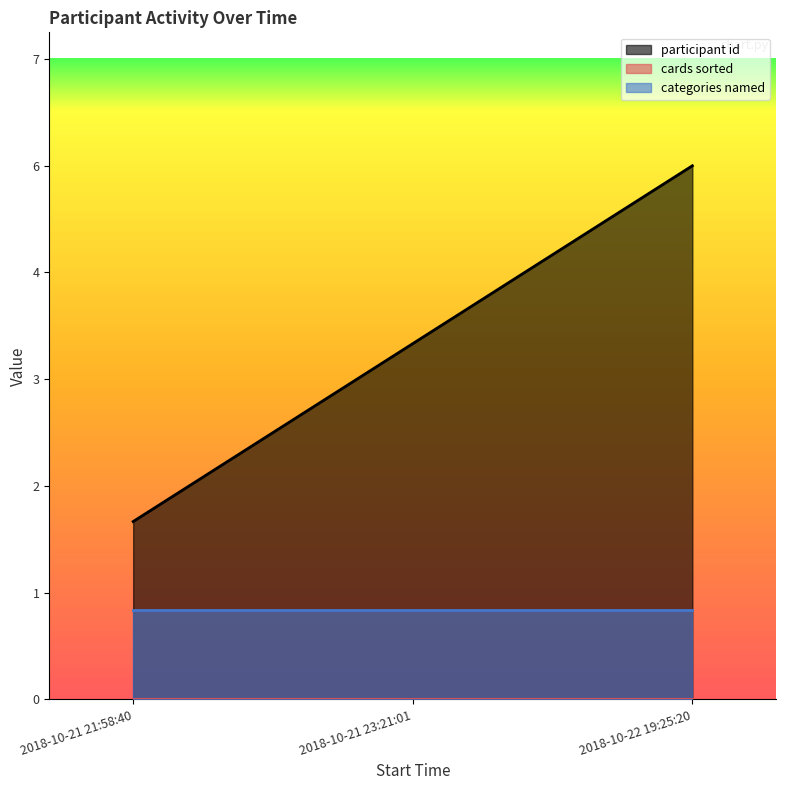

What is the average value of the participant id series?

4